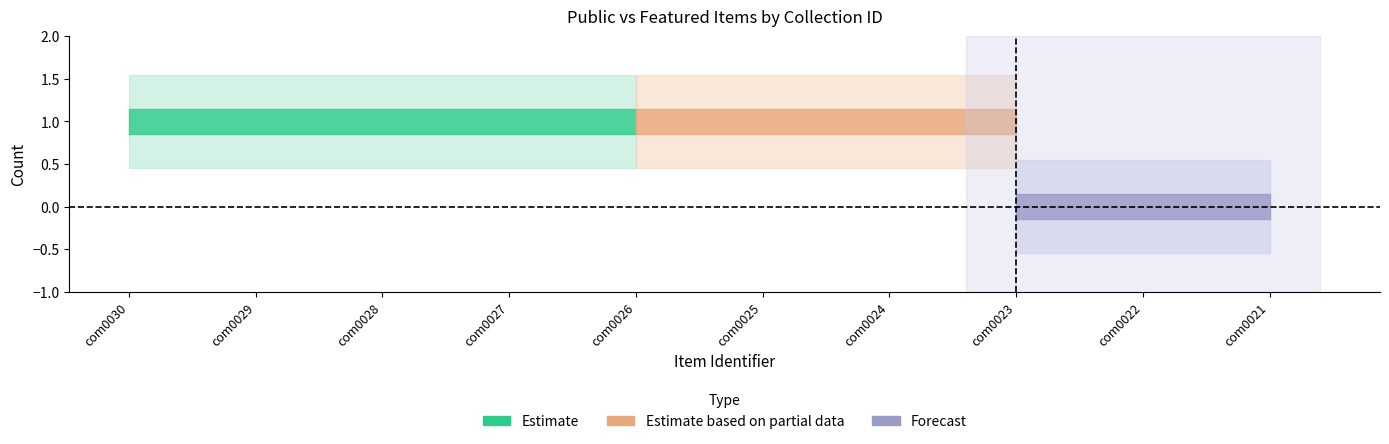

What is the value of the public point at the 8th from the left?

1